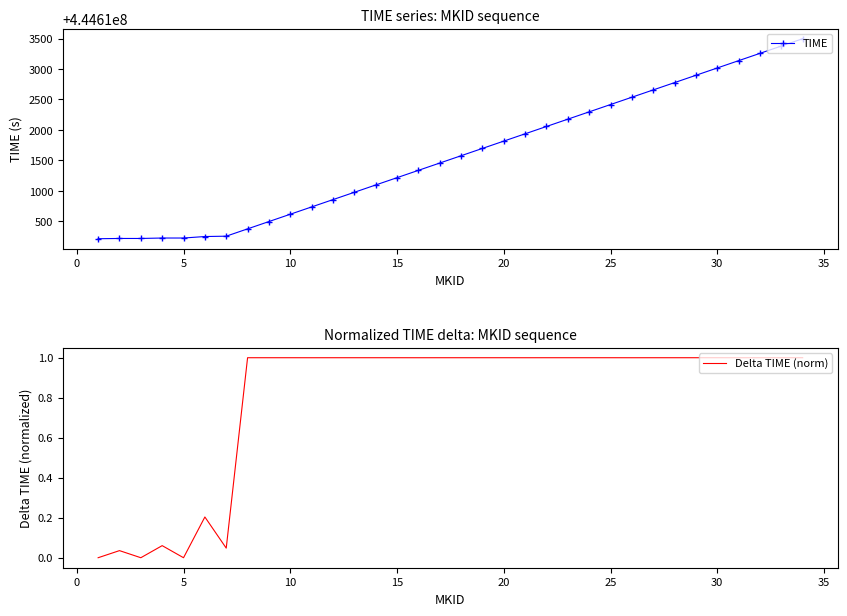

The Delta TIME (norm) series shows 1.0 at 10. True or false?

True